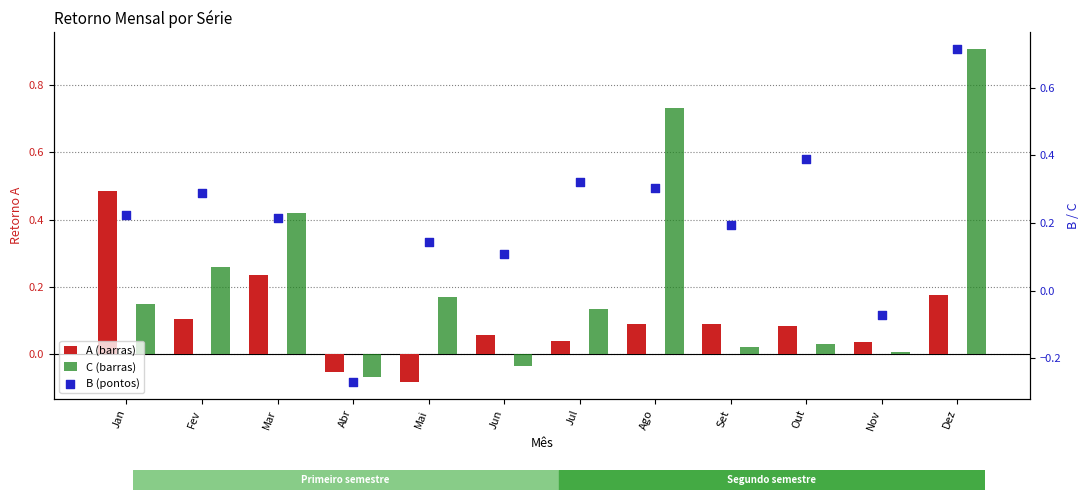

Which series has the widest spread of Y values?

B